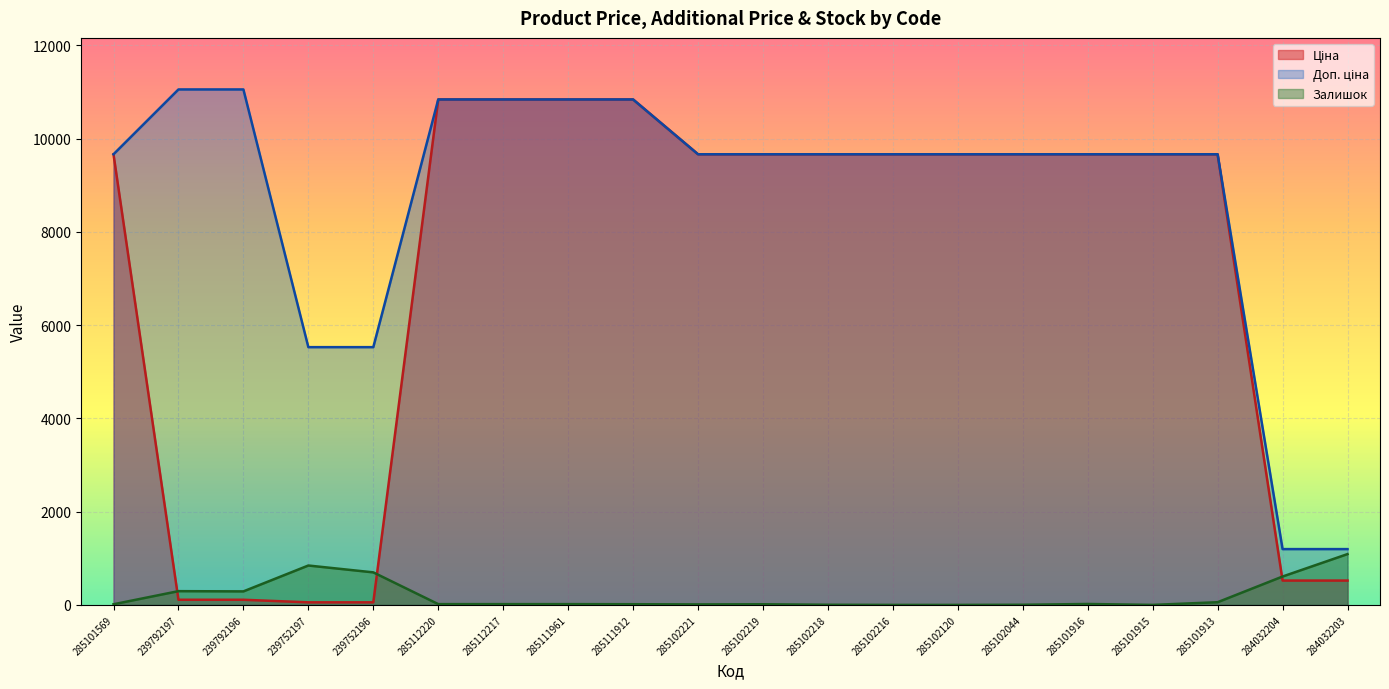

The Залишок series shows 1090.0 at 284032203. True or false?

True